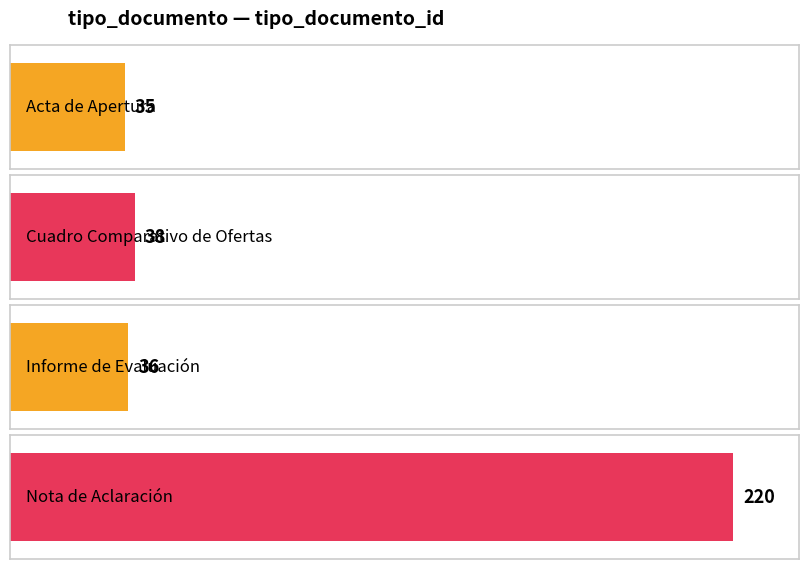

Where is the data nearest to the value 127?

Cuadro Comparativo de Ofertas